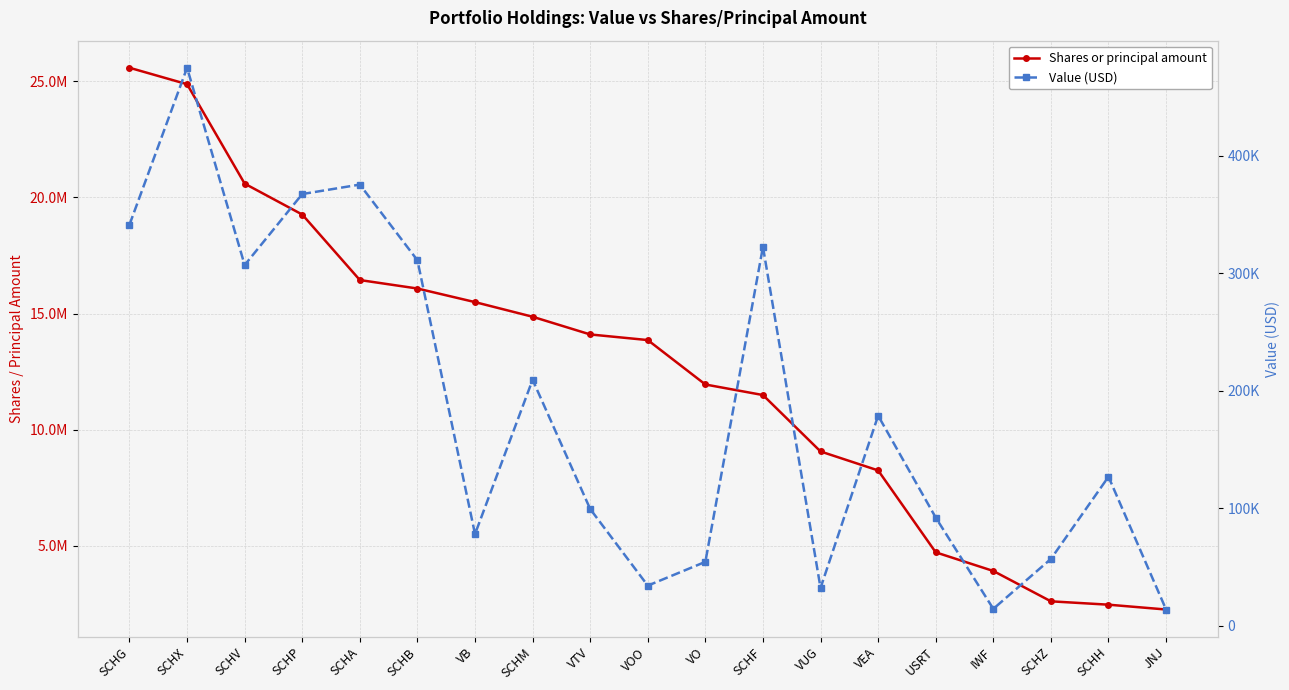

What is the label of the 18th point from the left?

SCHH